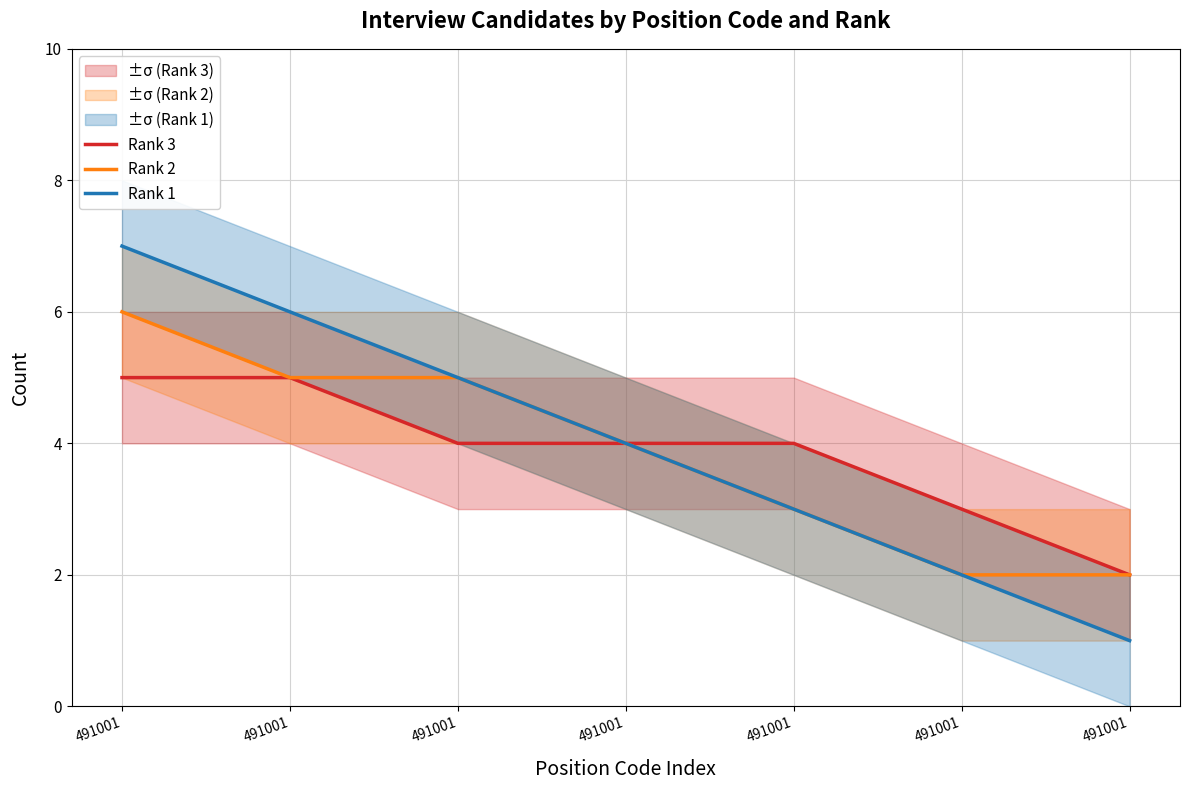

At which category does the chart reach its minimum across all series?

491001